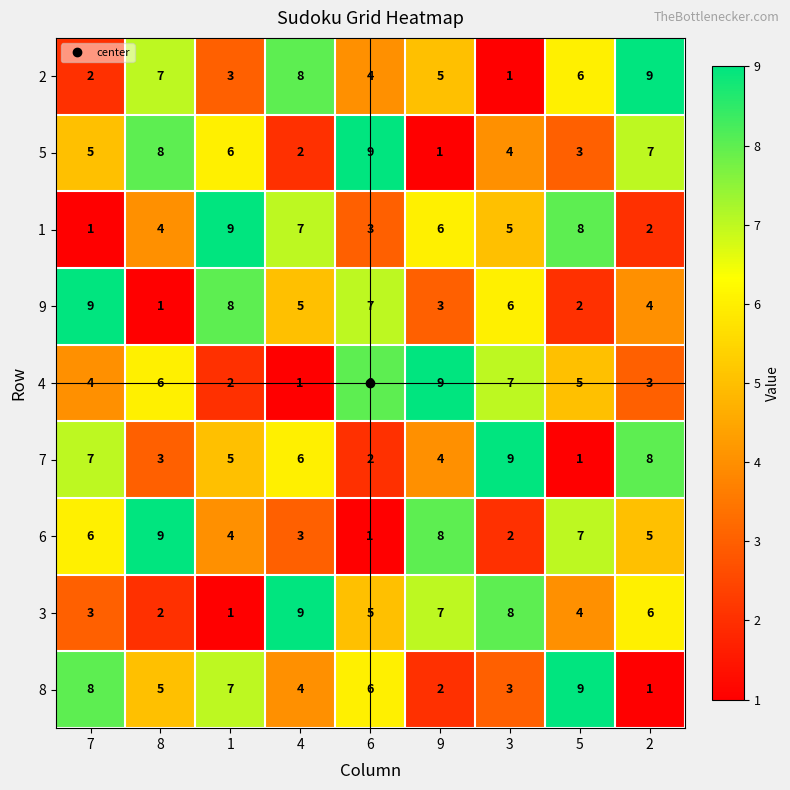

Where does the 7 series first go above 5?

7